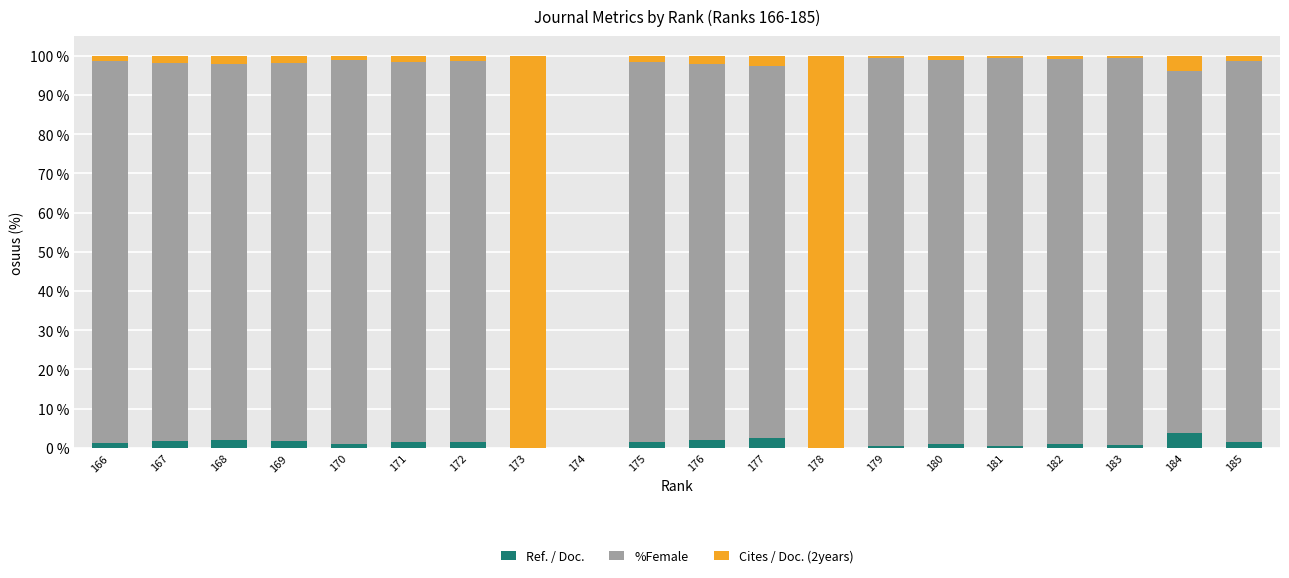

What is the total value across all series at 173?

100.0